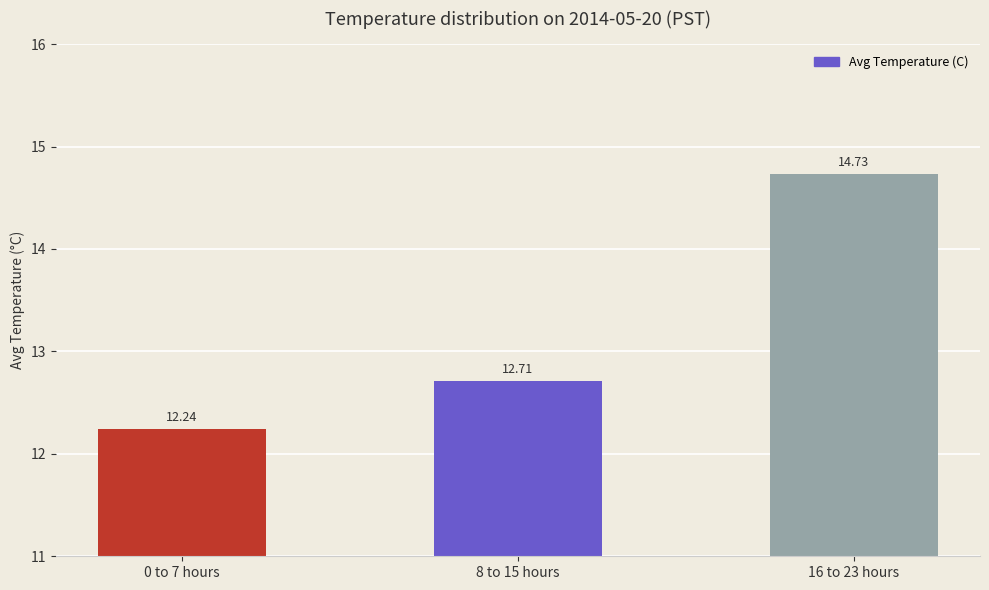

Which has a higher value, 0 to 7 hours or 16 to 23 hours?

16 to 23 hours